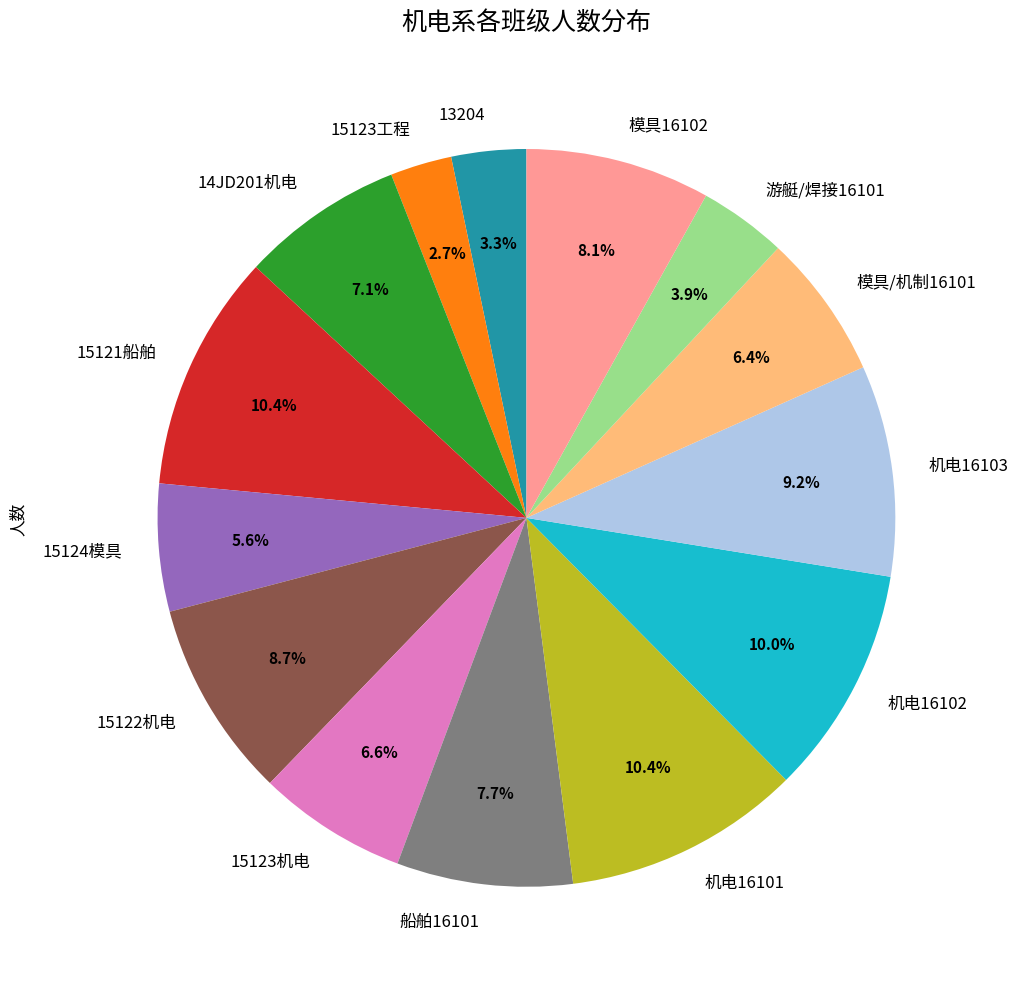

What percentage is the 13204 slice, to the nearest percent?

3%